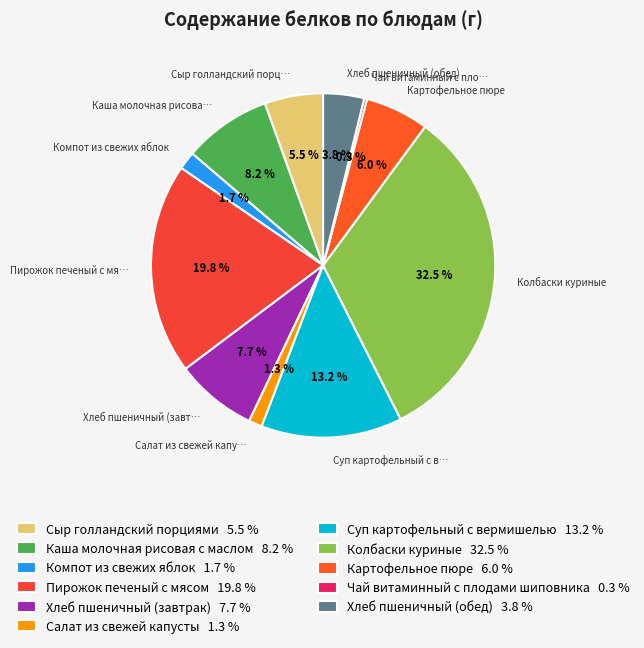

Is Колбаски куриные the majority of the pie?

No